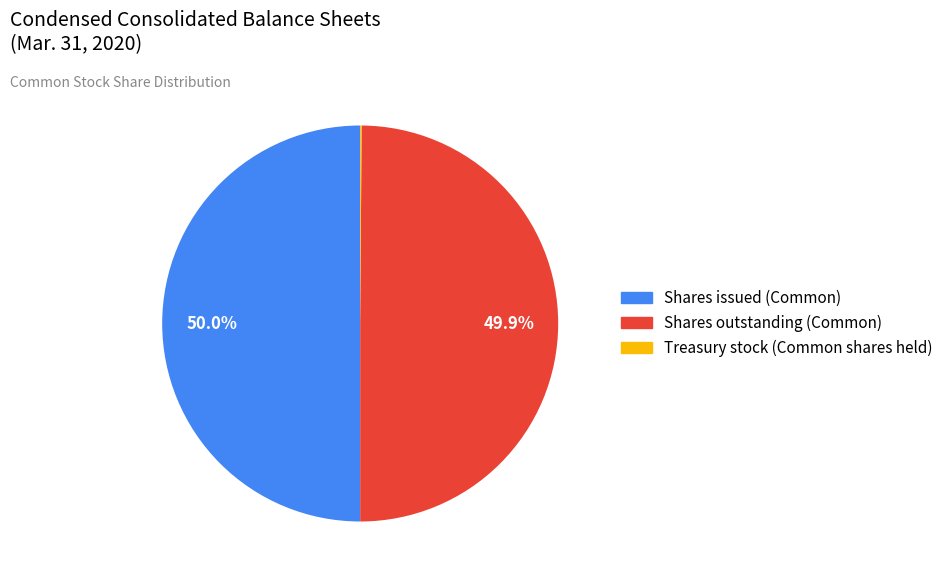

What portion of the pie excludes Shares issued (Common)?

50.0%